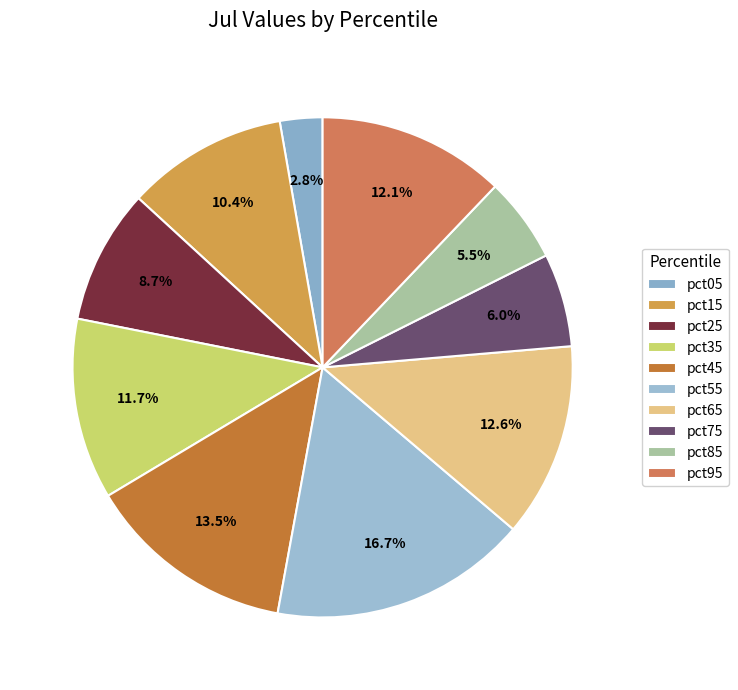

How many slices are in this pie chart?

10